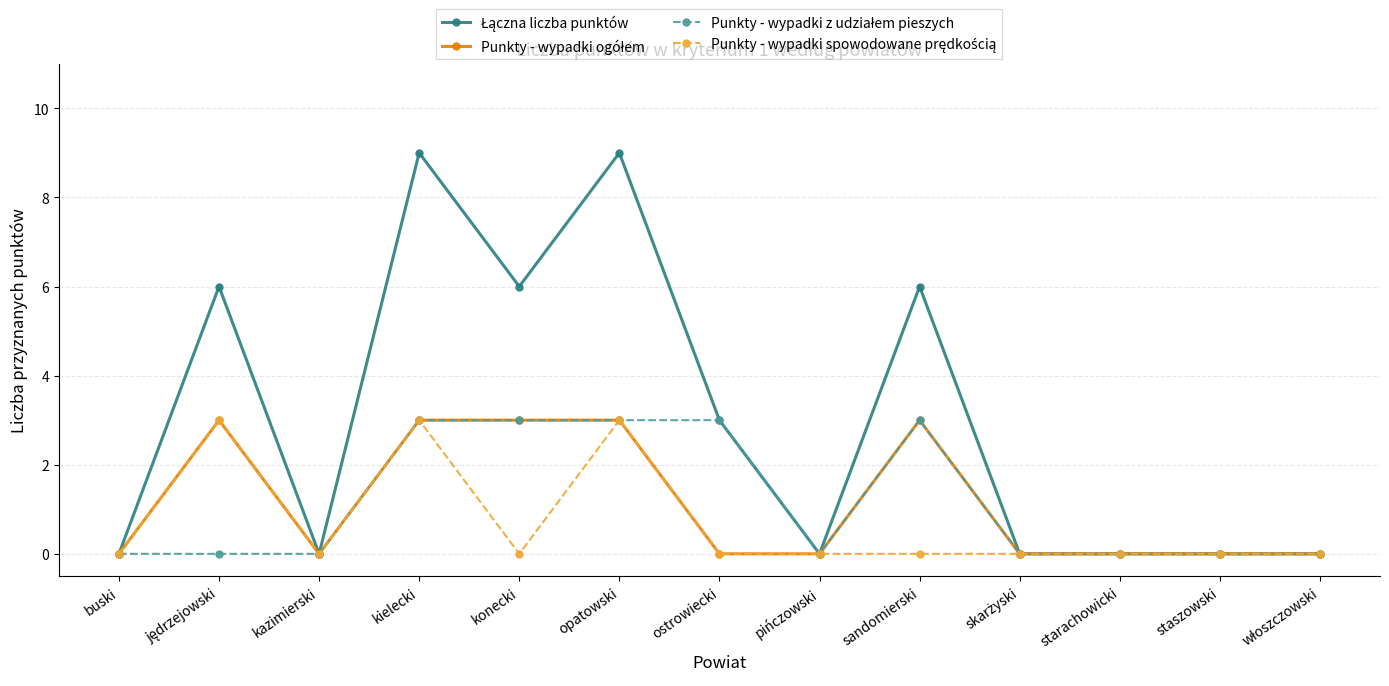

How many lines are shown in the chart?

4